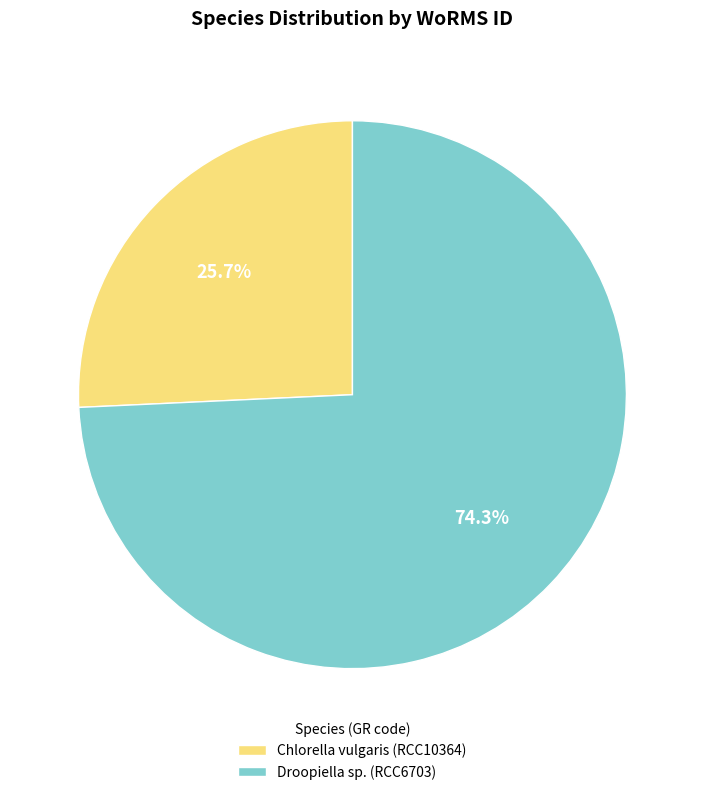

How many segments does this pie chart have?

2